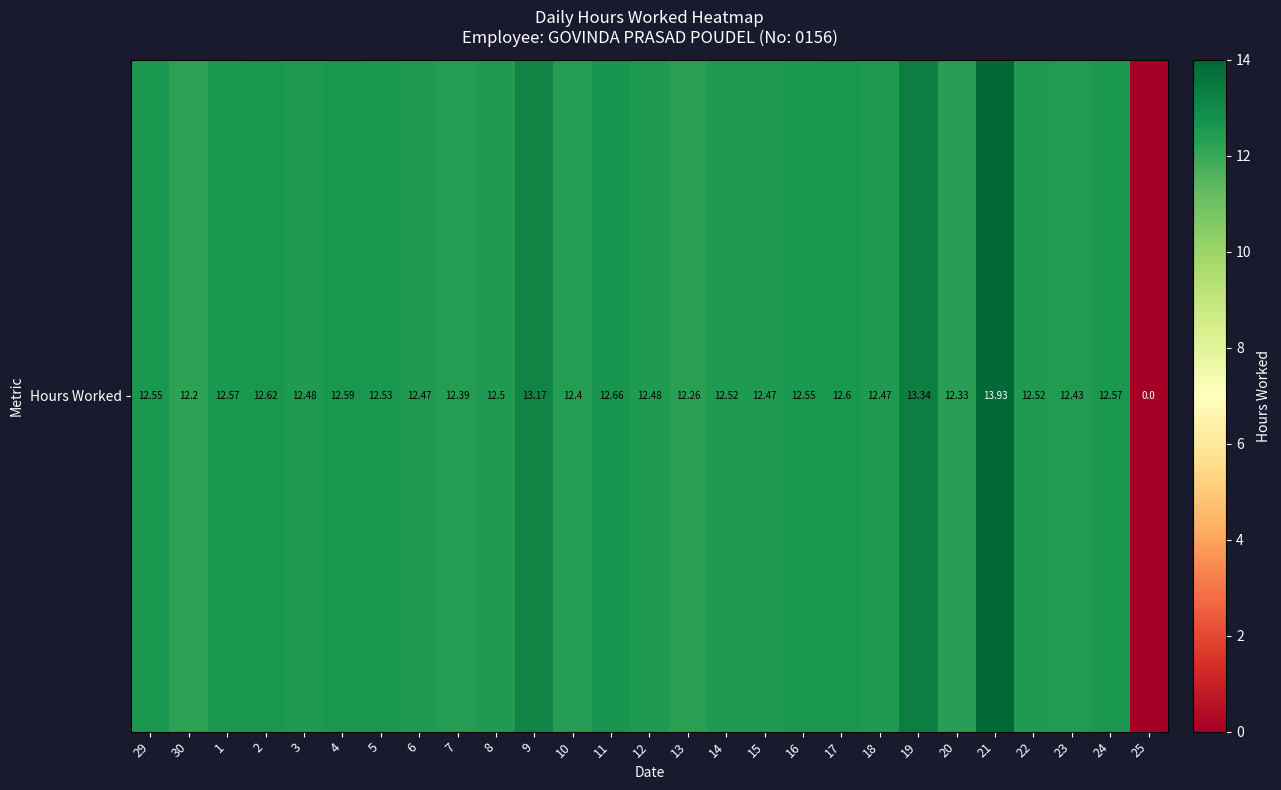

True or false: the data shows 16.6 at 5.

False